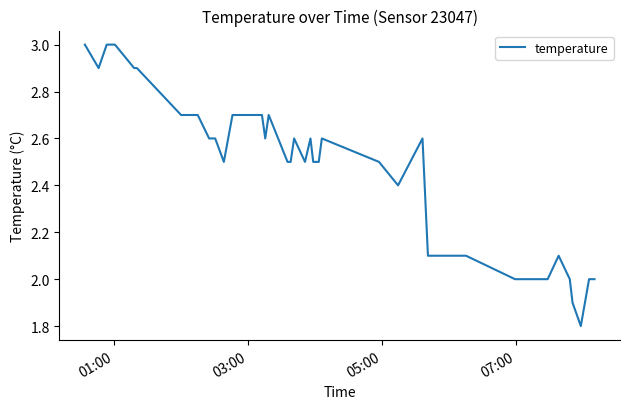

What is the minimum value shown in the chart?

1.8